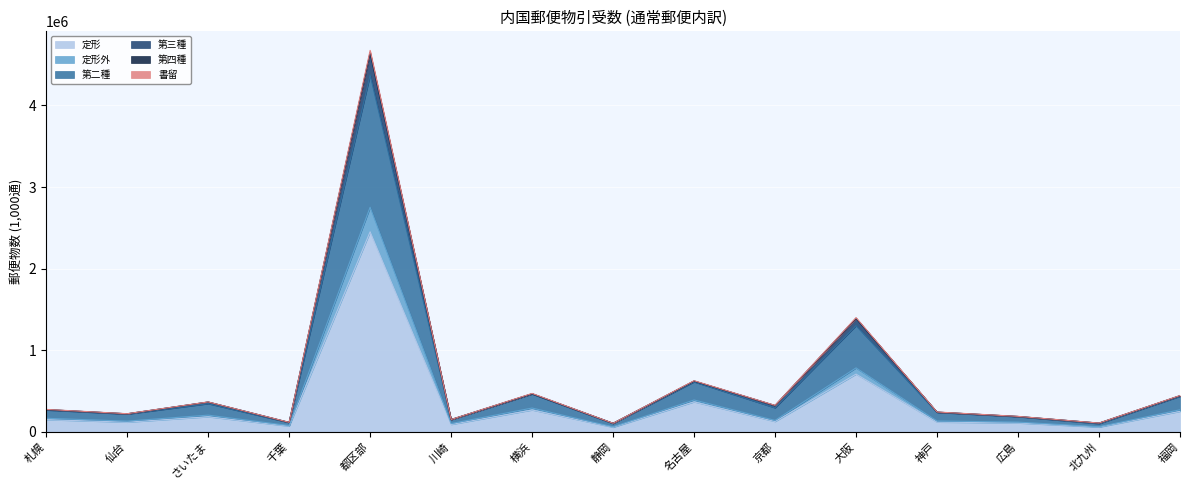

At which label is 定形 closest to 1252305?

大阪